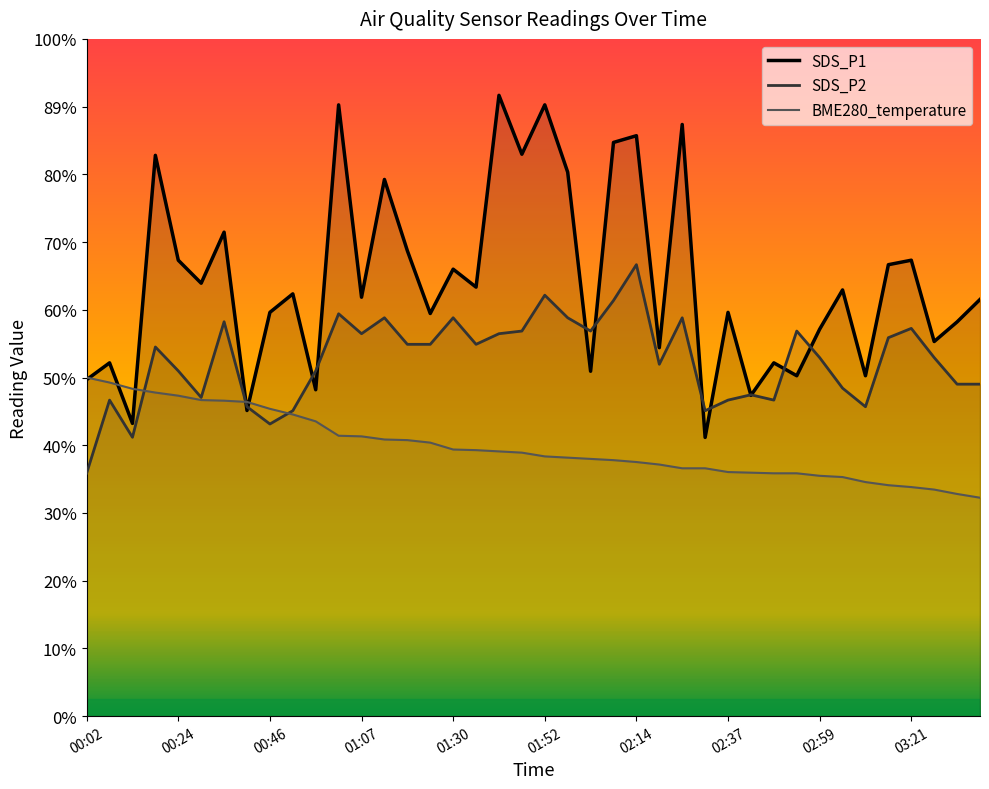

What is the total value across all series at 02:03?

17.5